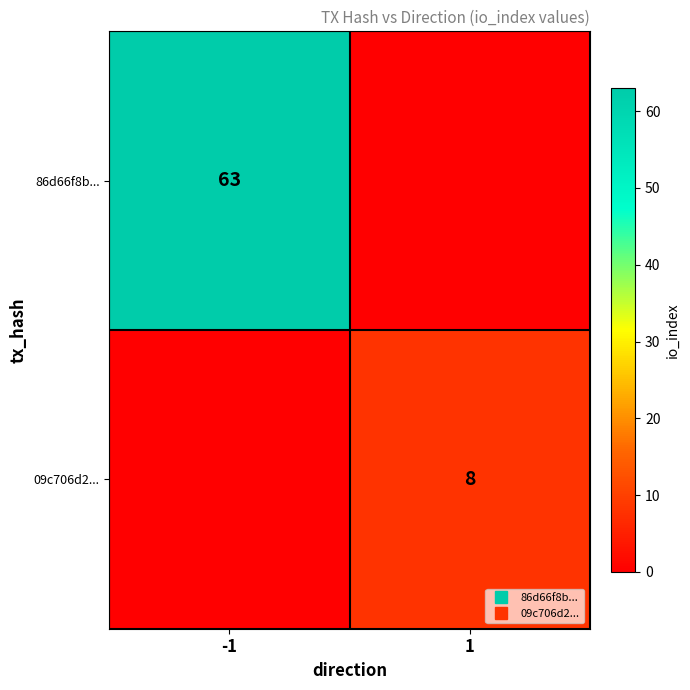

Which label corresponds to the smallest value in the chart?

1